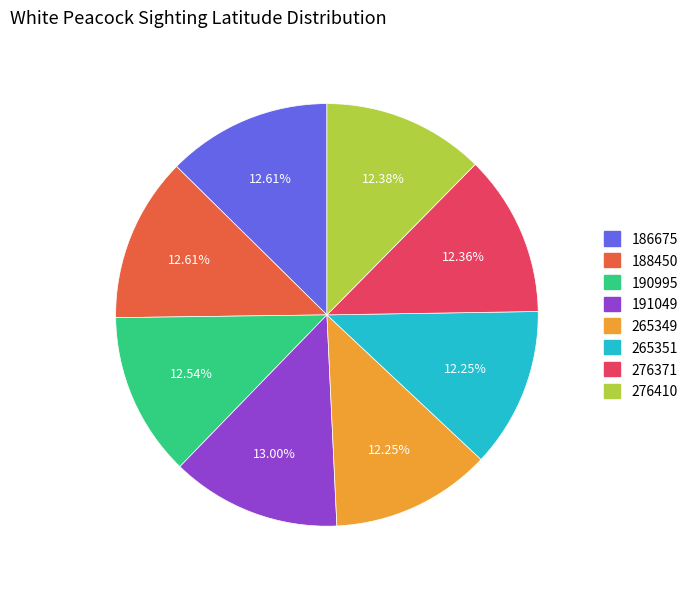

Is the sum of 186675 and 191049 greater than half?

No